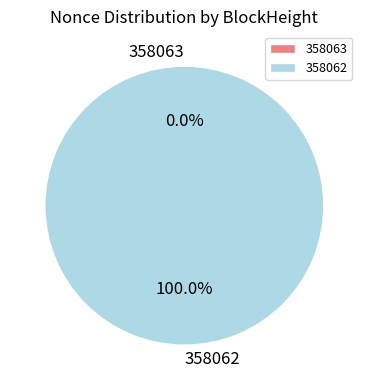

Which slice is the largest?

358062